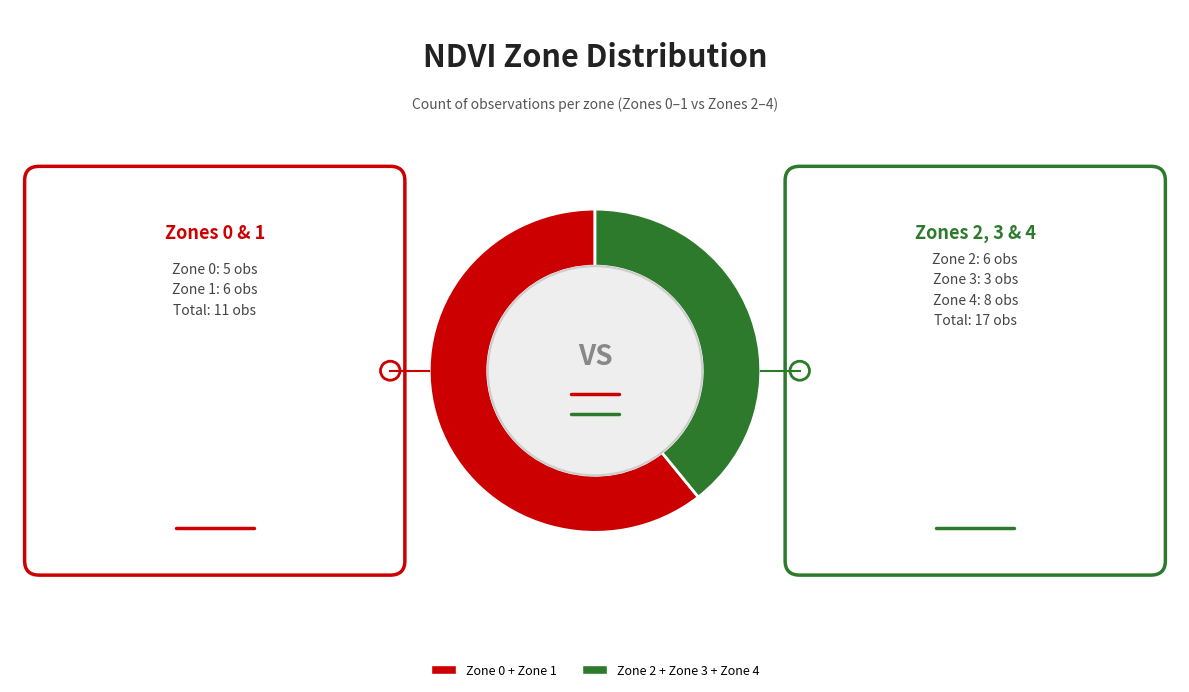

The Zone 2 + Zone 3 + Zone 4 slice represents 51% of the pie. True or false?

False